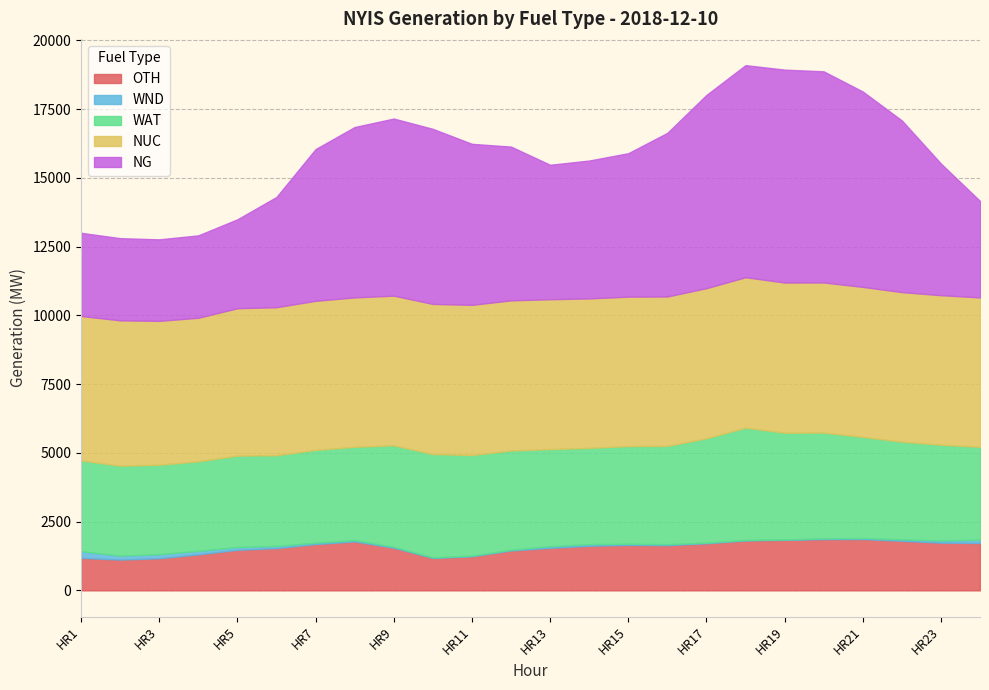

The OTH series shows 1168 at HR3. True or false?

True